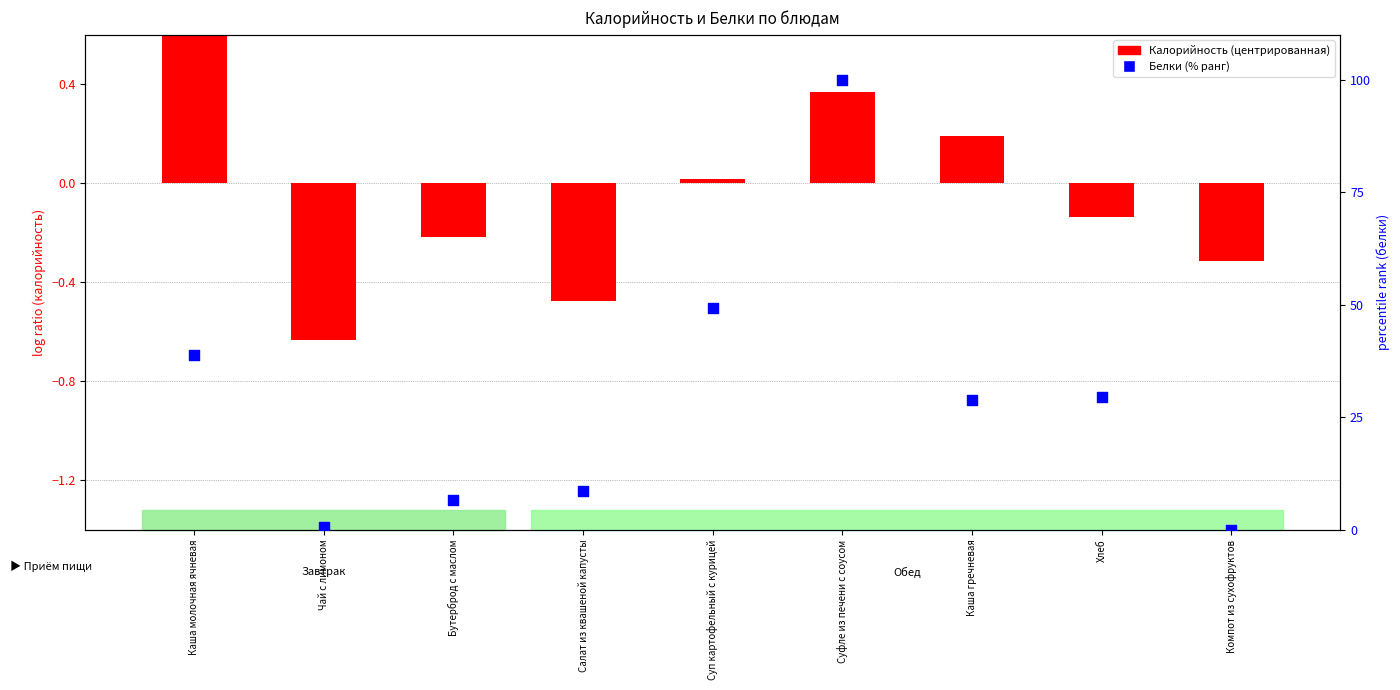

Which series has the largest total across all categories?

Белки (% ранг)